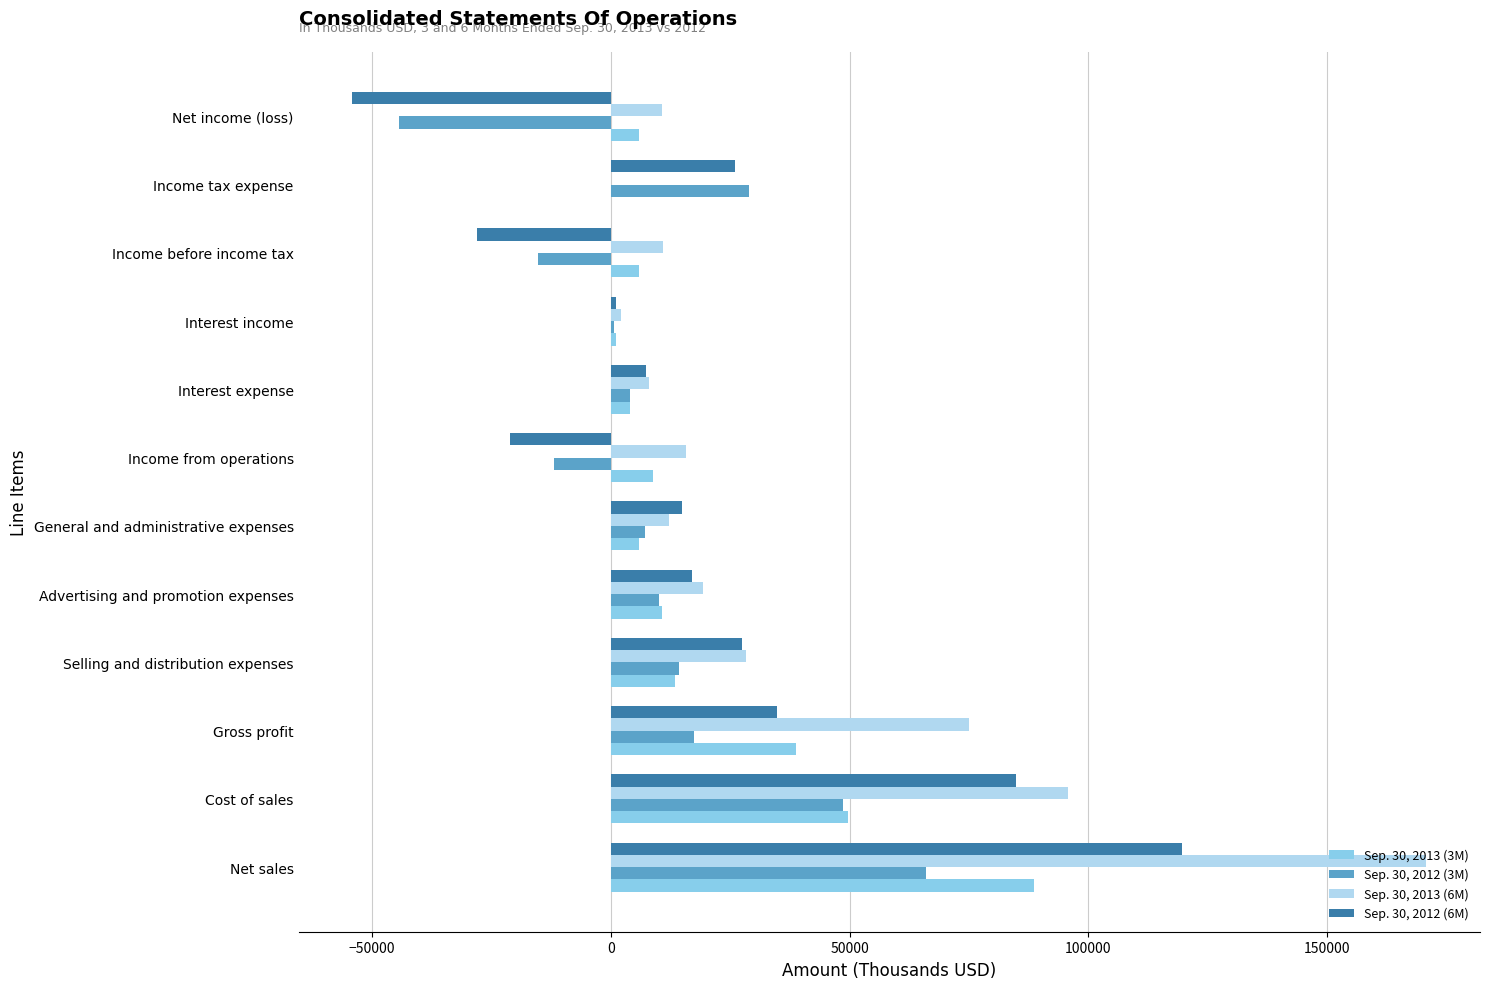

The Sep. 30, 2012 (3M) series shows -11902 at Income from operations. True or false?

True